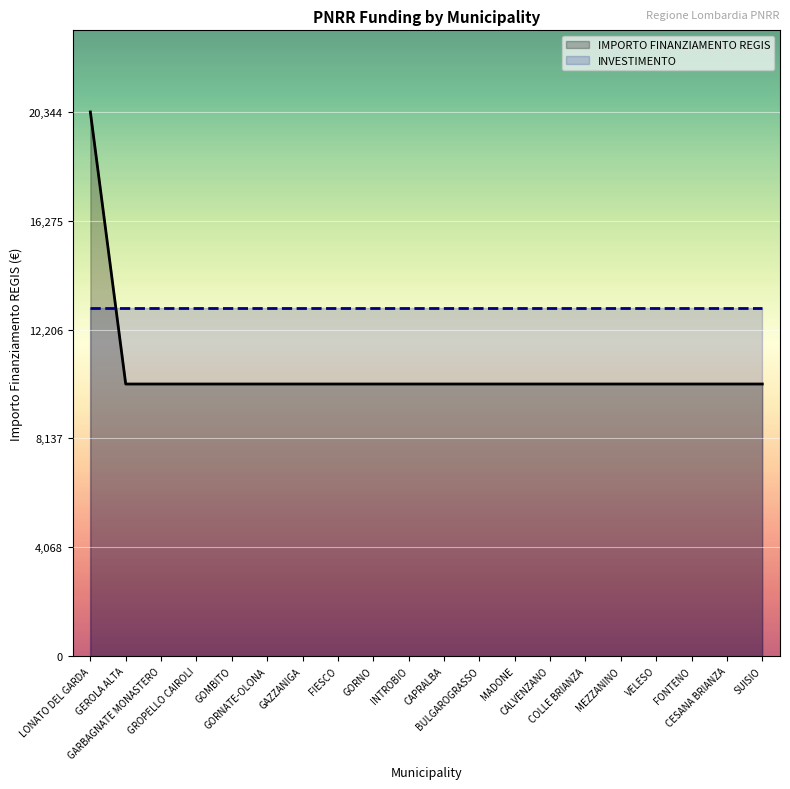

At which category is the sum across all series the highest?

LONATO DEL GARDA